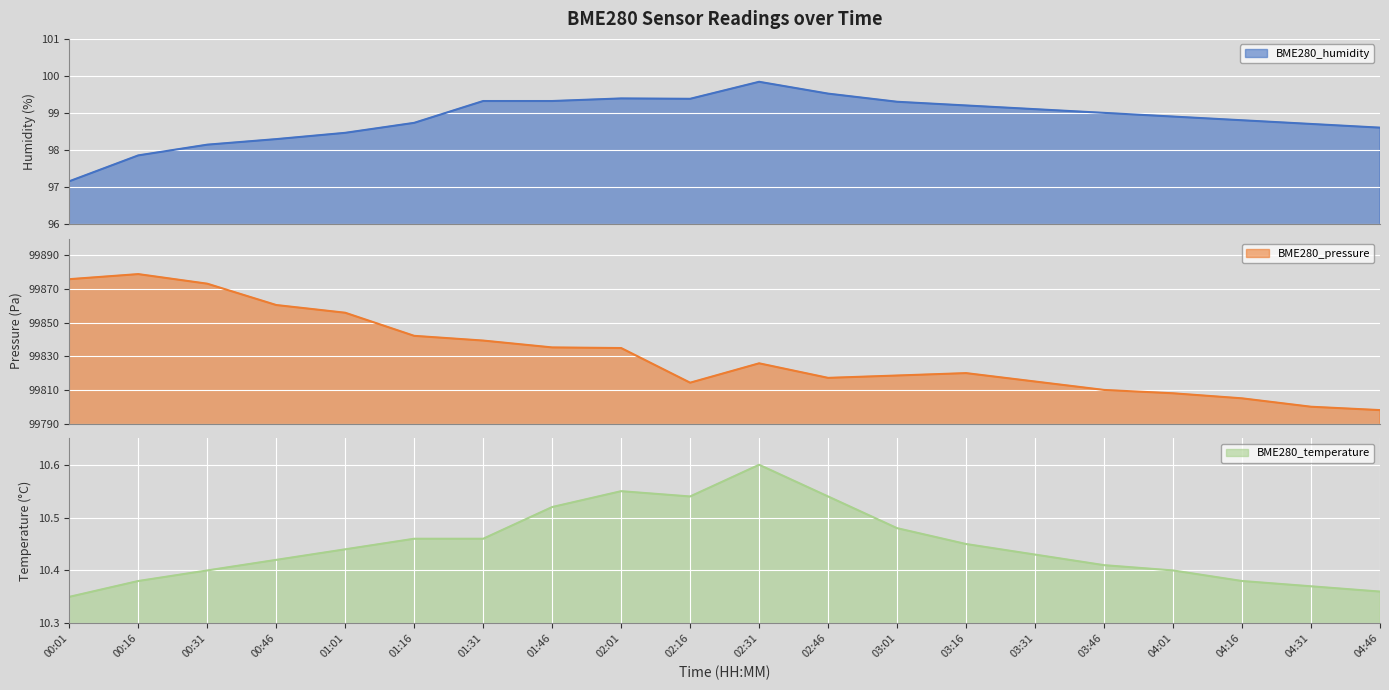

Where is BME280_humidity nearest to the value 98?

00:31